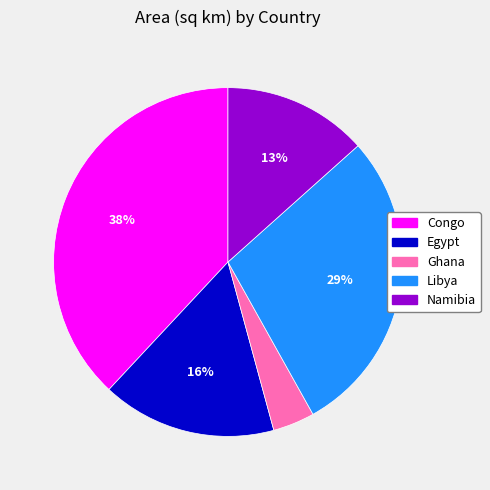

To the nearest percent, what is the difference between the largest and smallest slice percentages?

34%